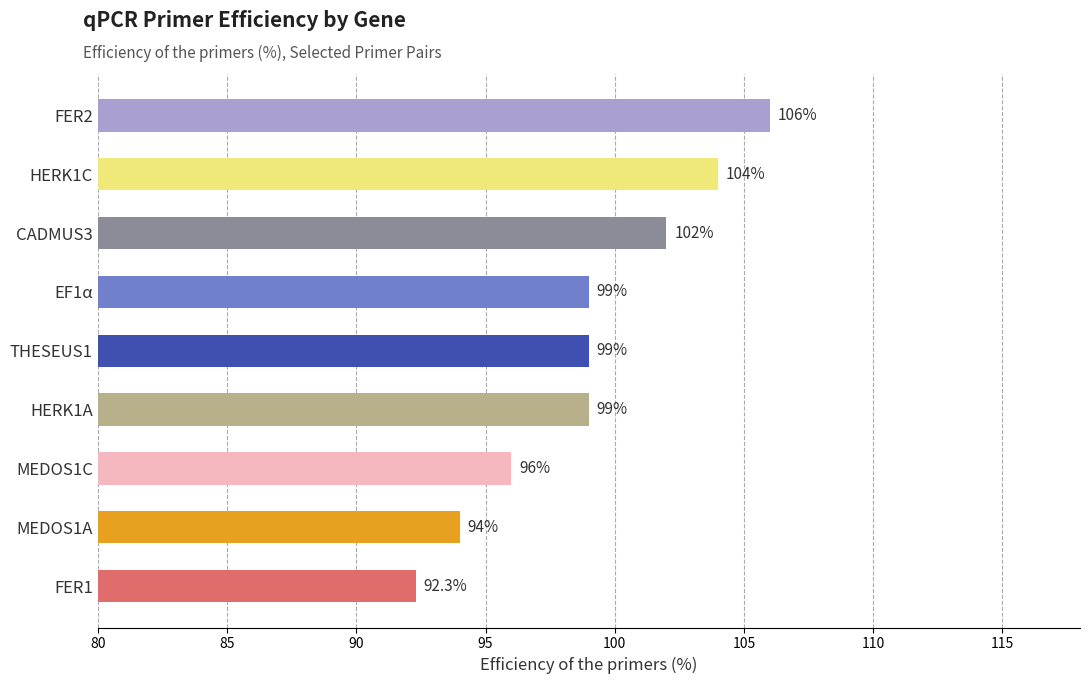

The value at MEDOS1C is 171.1. True or false?

False